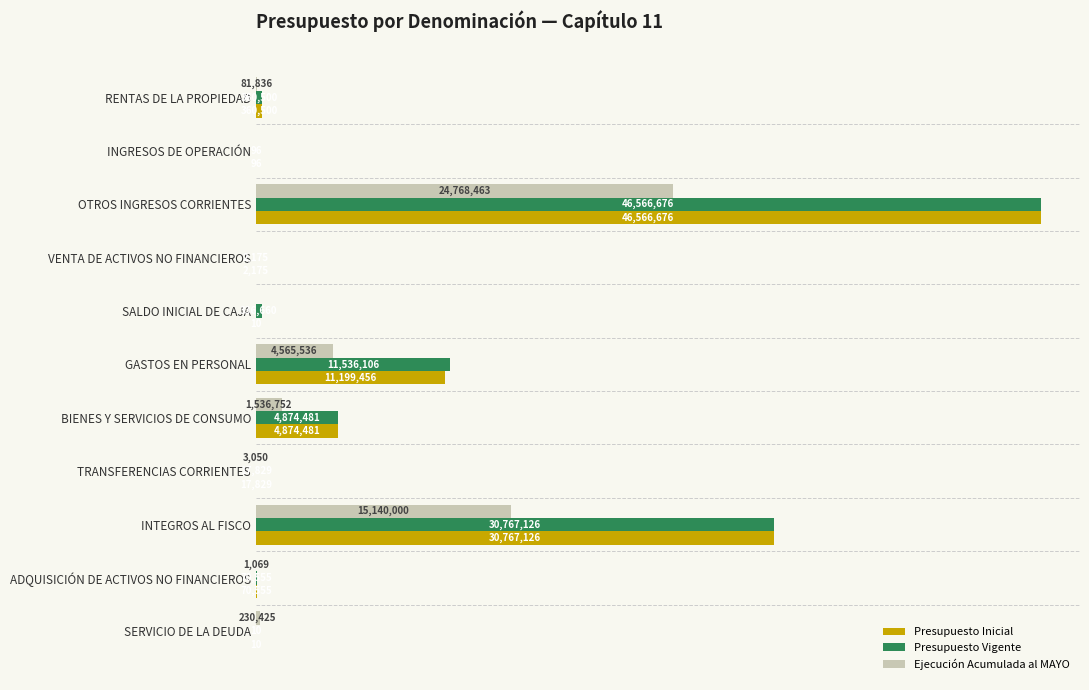

Which series has the largest total across all categories?

Presupuesto Vigente